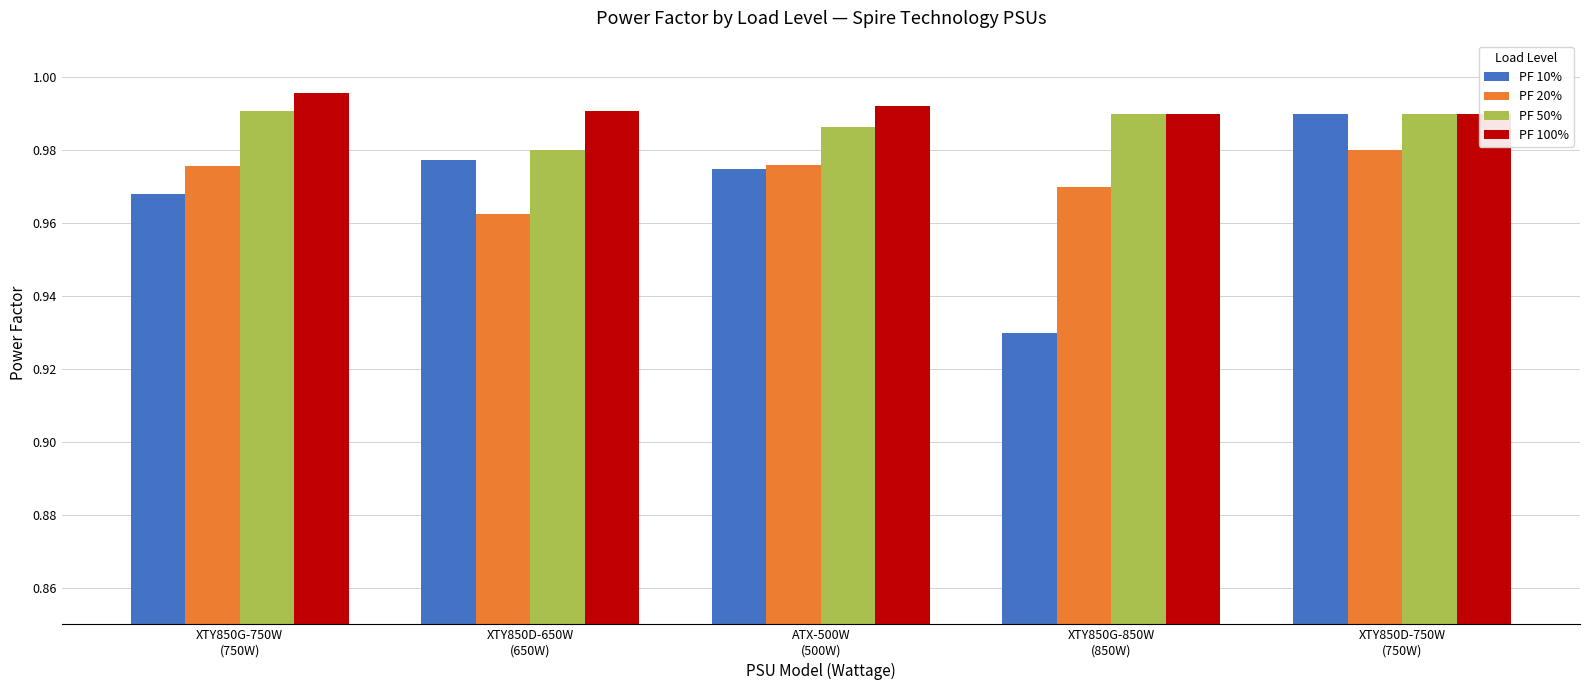

Count the PF 100% values in the range 0 to 1.

5